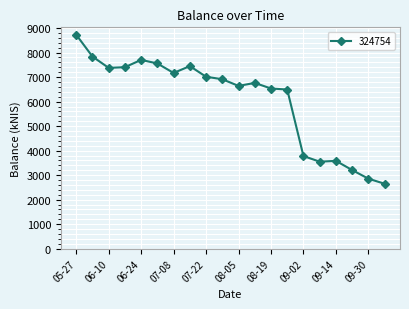

True or false: there are more than 2 points higher than both neighbors.

True